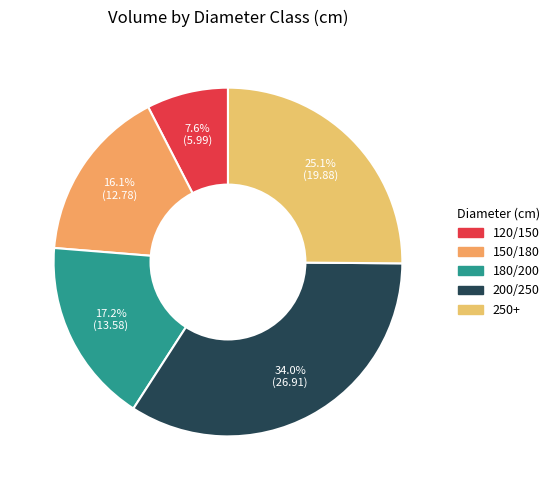

Does 180/200 account for over 50% of the chart?

No